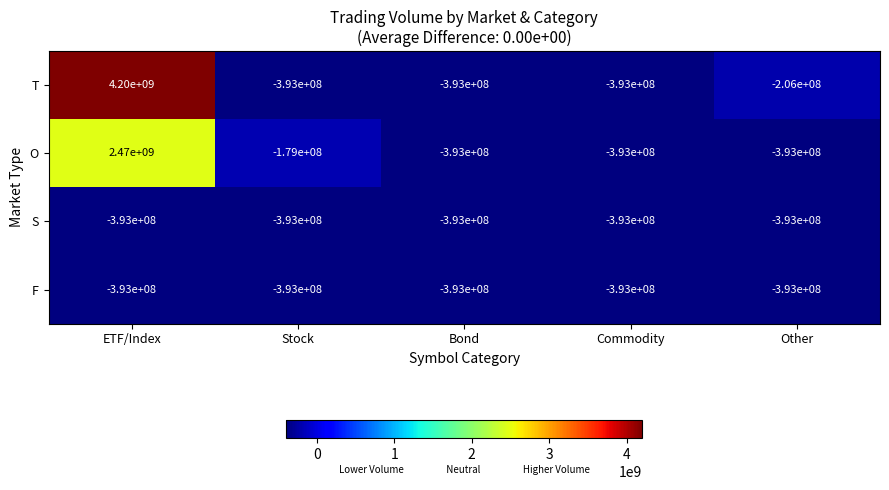

What is the maximum value shown in the chart?

4200000000